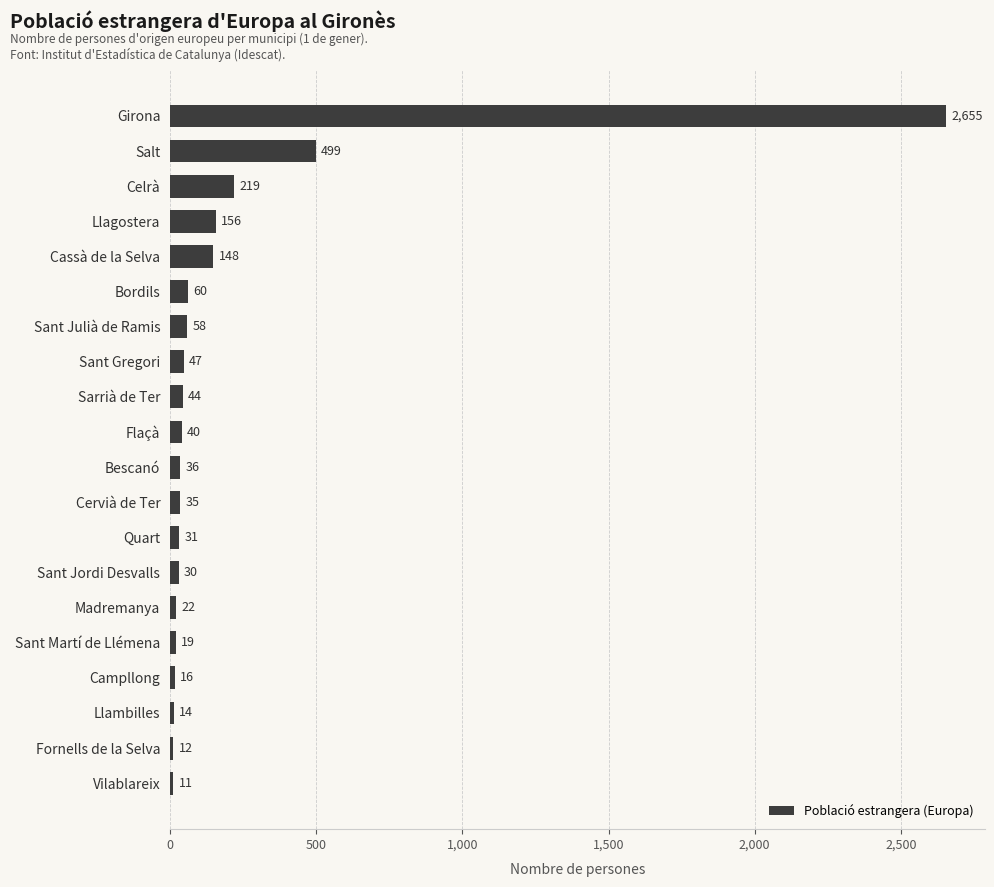

What is the label of the 2nd bar from the top?

Salt